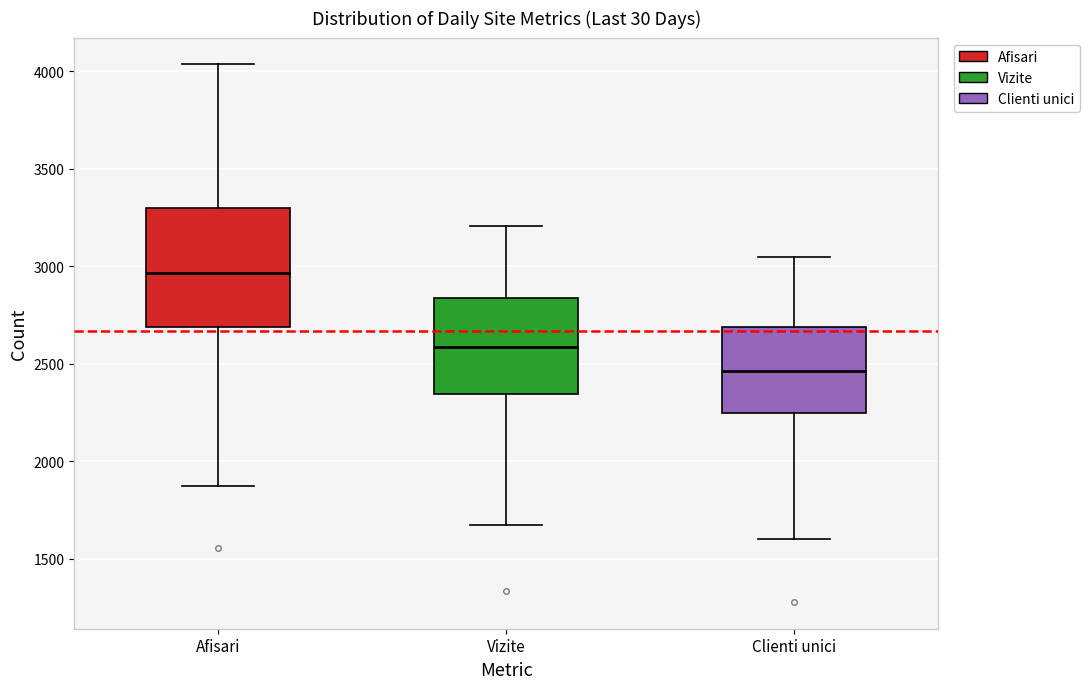

Which box is the tallest, from its lower edge to its upper edge?

Afisari